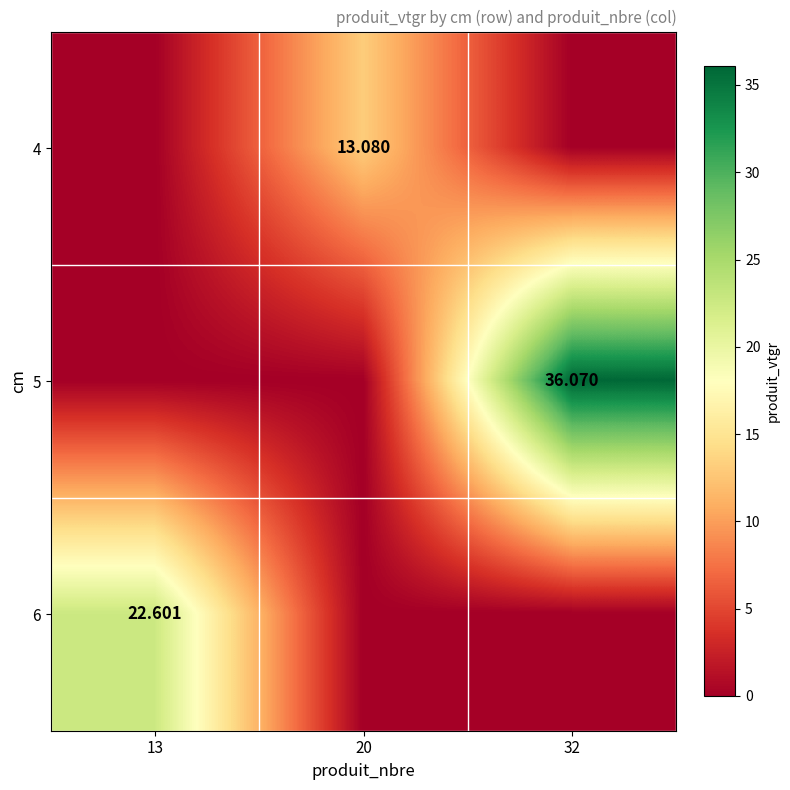

Which has a higher value, 32 or 20?

20